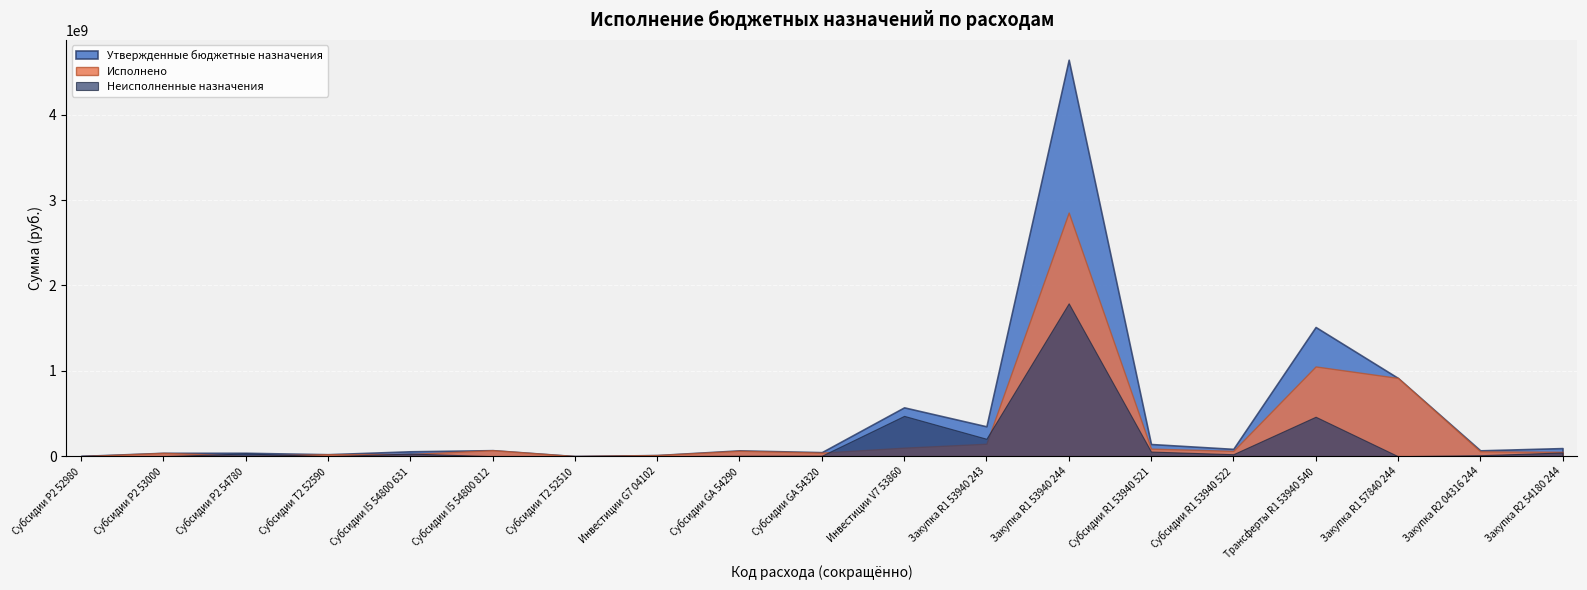

How many intersections are there between Неисполненные назначения and Исполнено?

7